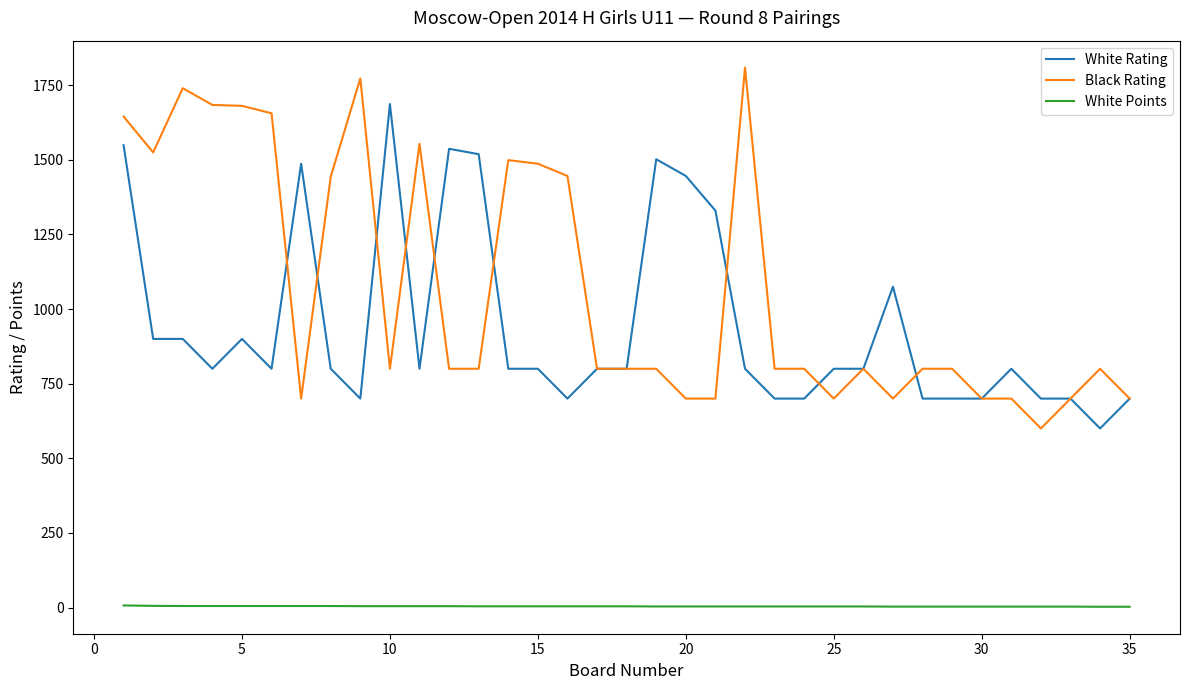

True or false: White Rating and Black Rating cross at least once.

True